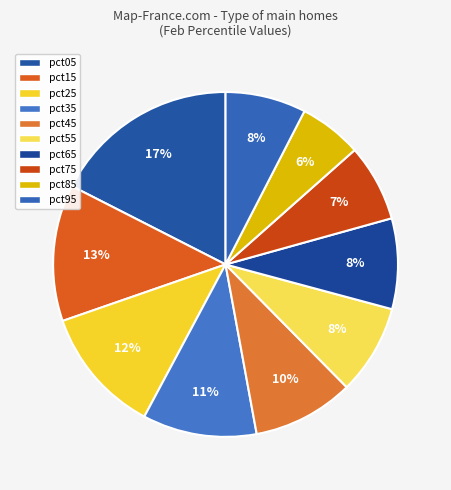

To the nearest percent, what is the difference between the pct45 and pct15 slice percentages?

3%